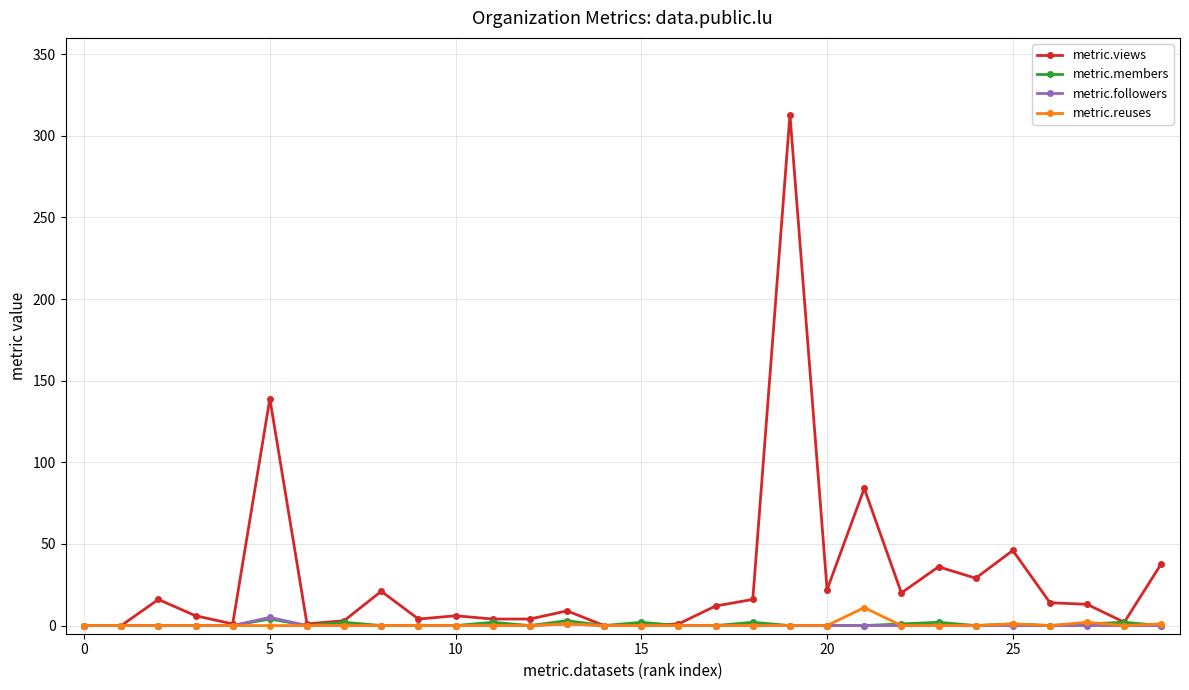

What is the maximum value shown in the chart?

313